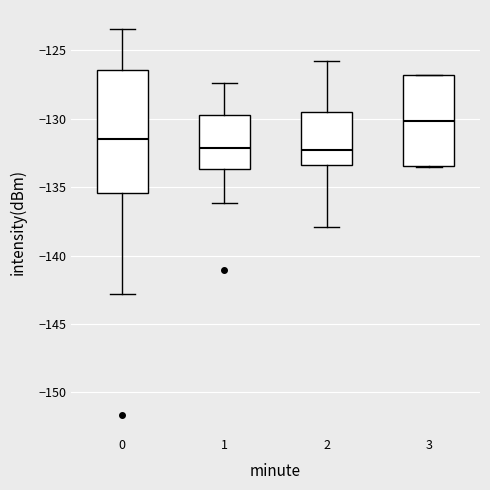

Where does the lower whisker of the box at x = 0 end on the y-axis? The values are not printed on the chart, so give them approximately, as read against the axis.

-143.0